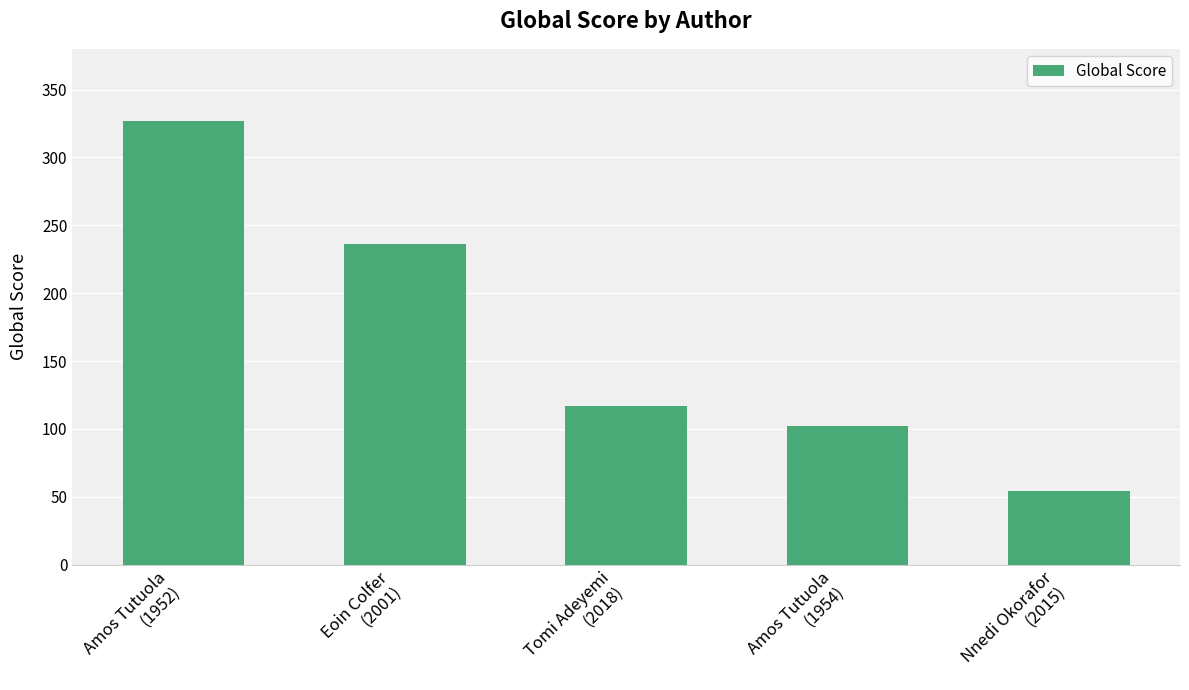

List the labels in order of value, largest first.

Amos Tutuola
(1952), Eoin Colfer
(2001), Tomi Adeyemi
(2018), Amos Tutuola
(1954), Nnedi Okorafor
(2015)